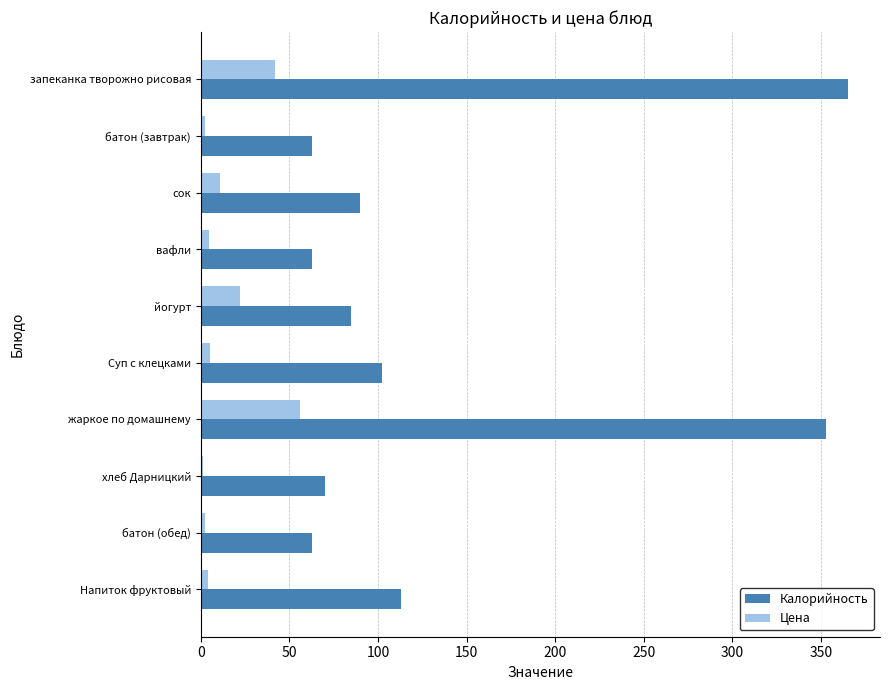

Rank the series by their maximum value, from highest to lowest.

Калорийность, Цена